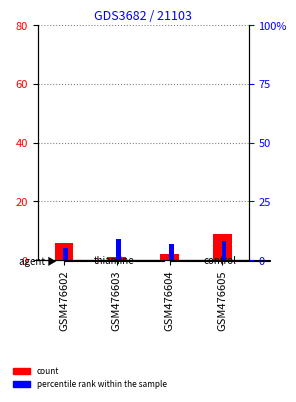

What is the value of the count bar at the 4th from the left?

9.0